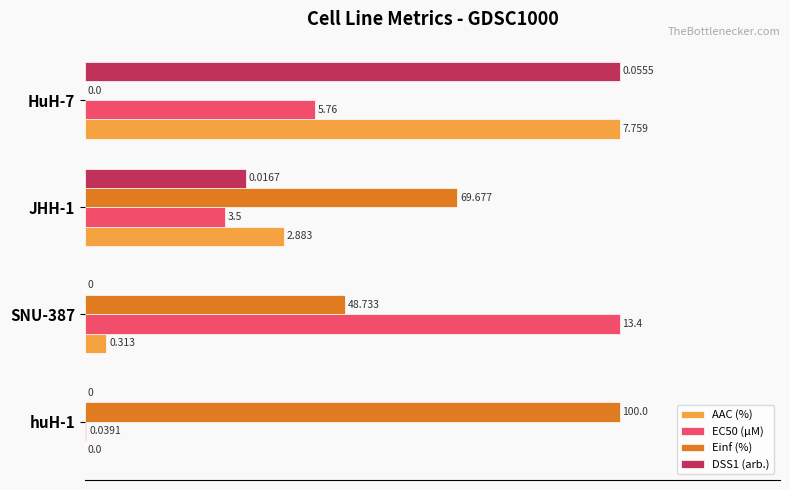

Where is EC50 (µM) nearest to the value 50?

HuH-7